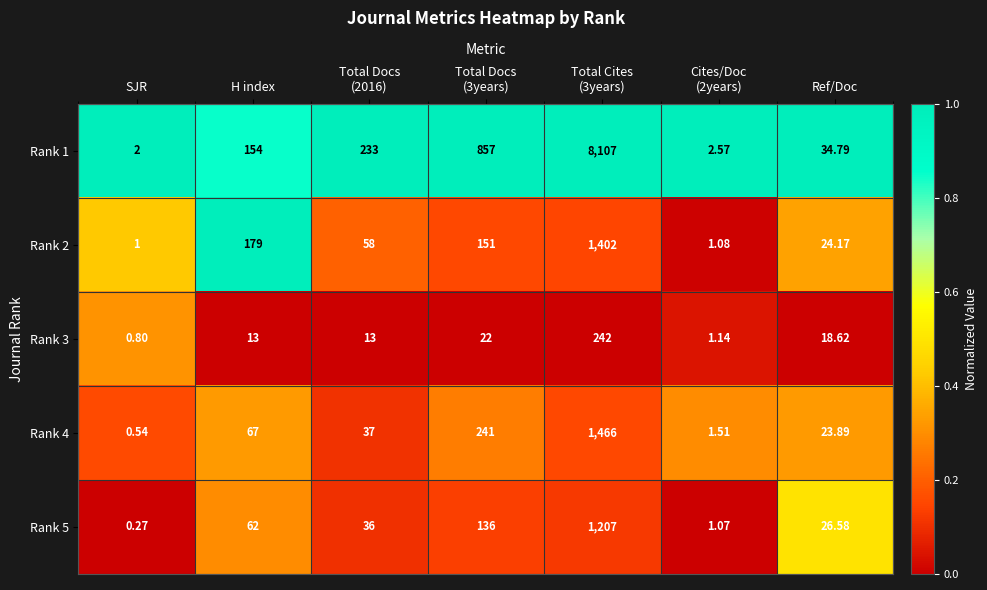

Rank the series at Cites/Doc
(2years) from highest to lowest value.

Rank 1, Rank 4, Rank 3, Rank 2, Rank 5